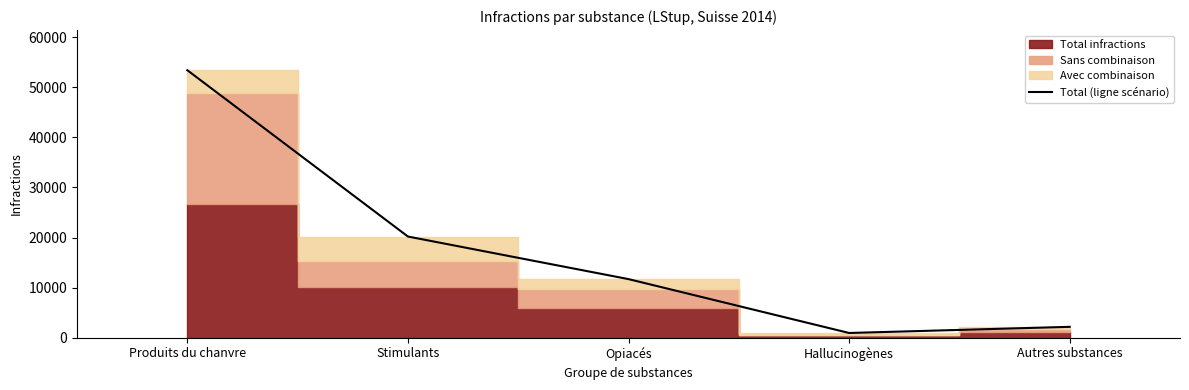

What is the sum of the values at Produits du chanvre and Autres substances?

55560